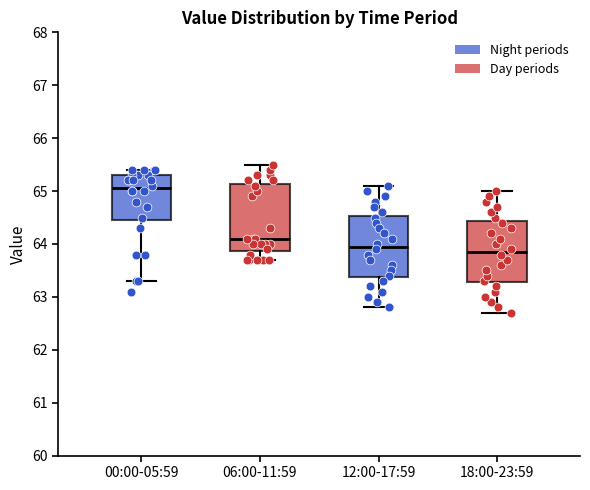

Where does the upper whisker of the box for 18:00-23:59 end on the y-axis? The values are not printed on the chart, so give them approximately, as read against the axis.

65.0